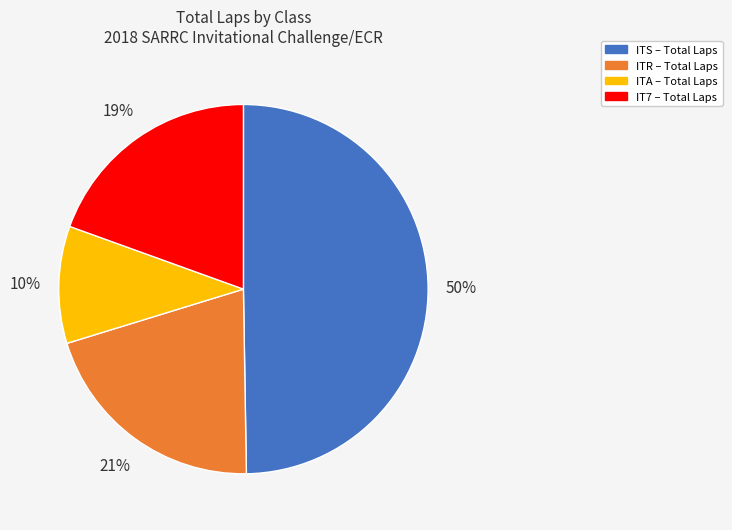

To the nearest percent, what is the average slice percentage?

25%